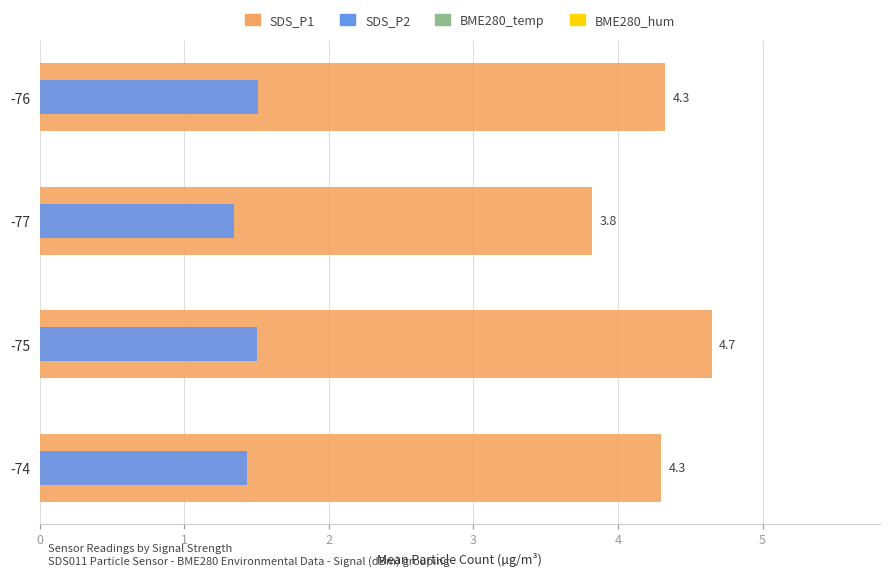

Reading left to right, transcribe all the data shown in this chart.

SDS_P1: 4.3	4.7	3.8	4.3
SDS_P2: 1.4	1.5	1.3	1.5